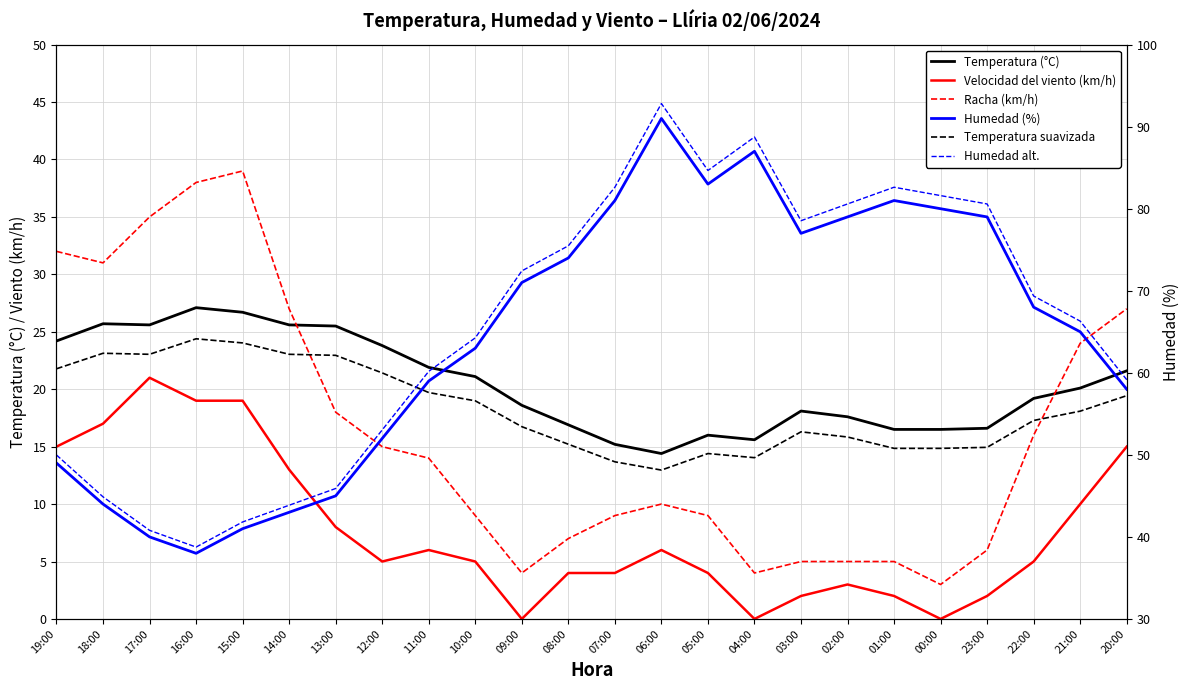

True or false: Humedad (%) has more than 2 interior local peaks.

True